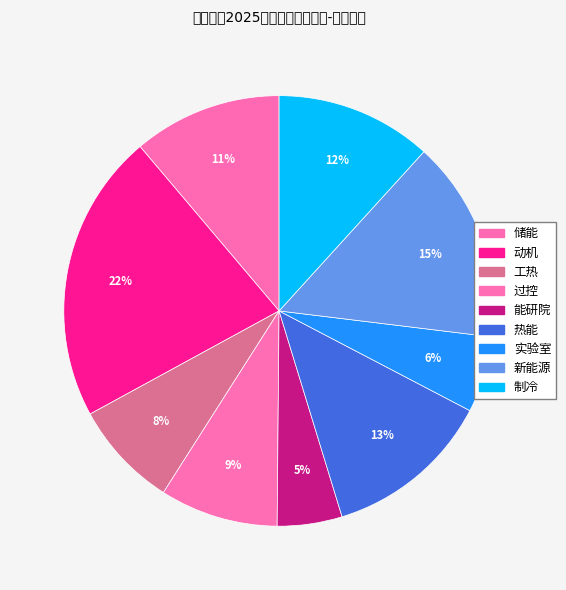

Which slice is the largest?

动机